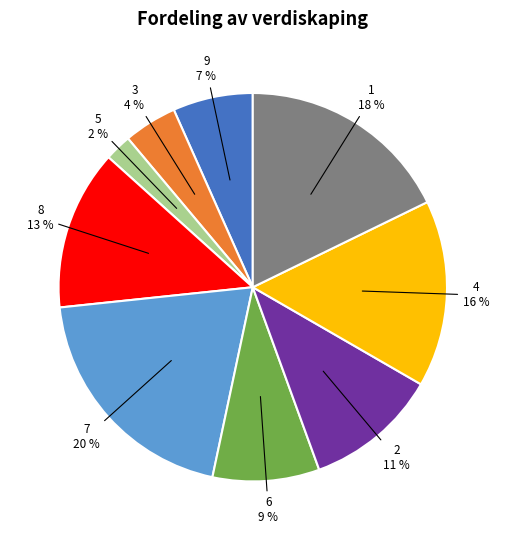

Is it true that 5 is 2% of the pie?

True